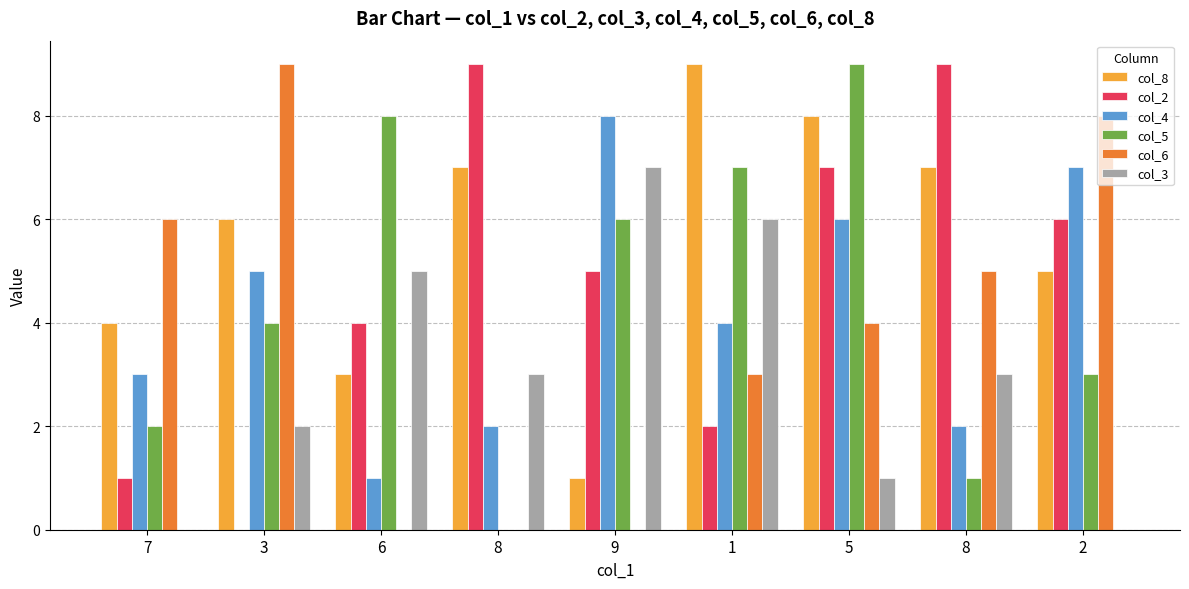

Count the col_2 values in the range 2 to 7.

5